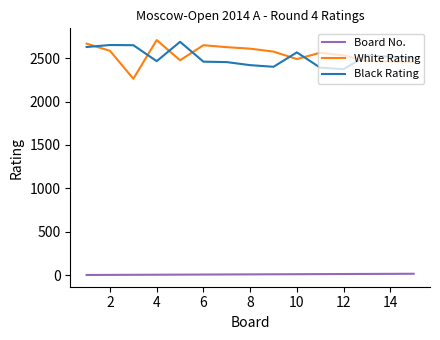

What is the difference between the second highest and minimum values in the Board No. series?

13